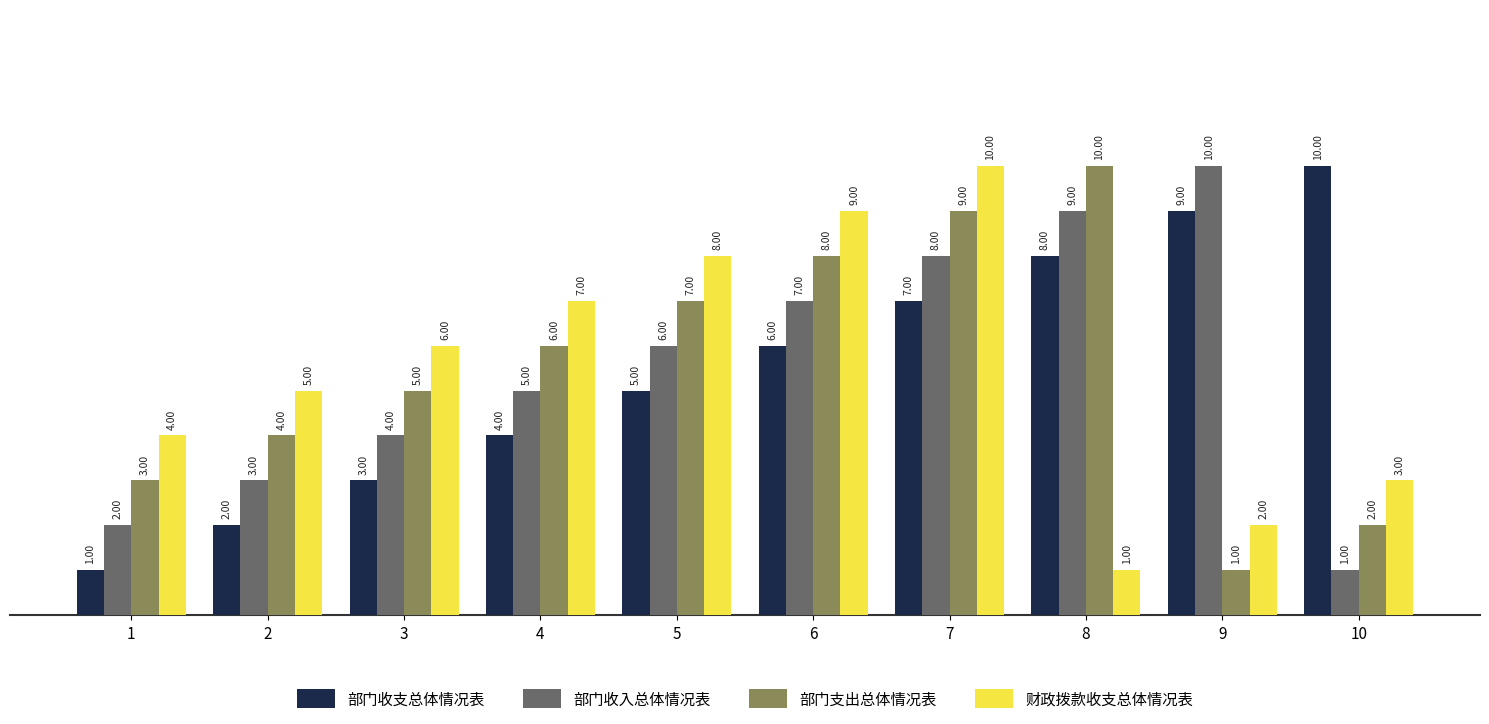

Rank the series at 2 from lowest to highest value.

部门收支总体情况表, 部门收入总体情况表, 部门支出总体情况表, 财政拨款收支总体情况表